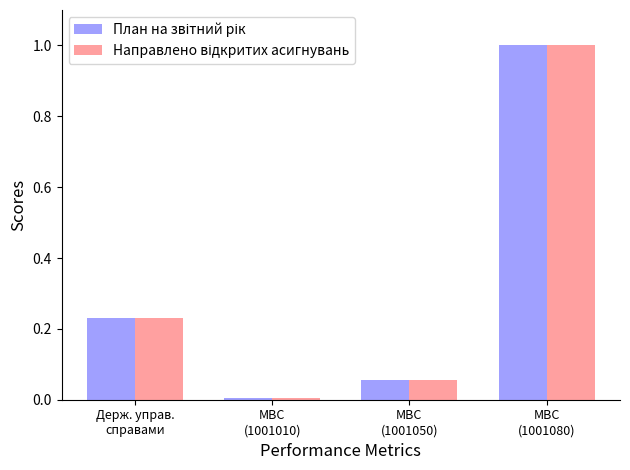

At how many categories does at least one series exceed 0?

4